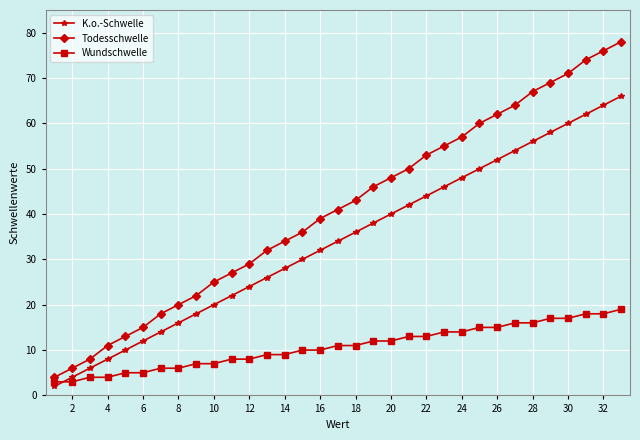

What is the highest value of the K.o.-Schwelle series?

66